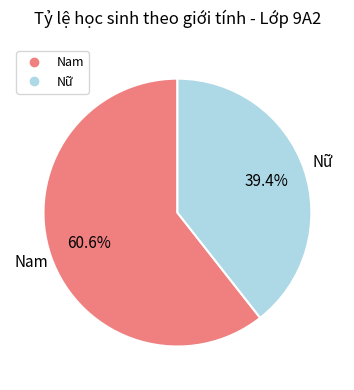

Do Nam and Nữ together represent more than half of the pie?

Yes